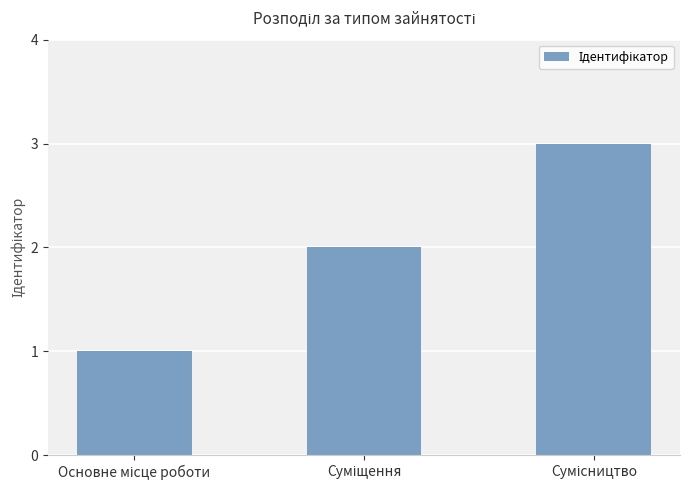

Are the bars horizontal?

No